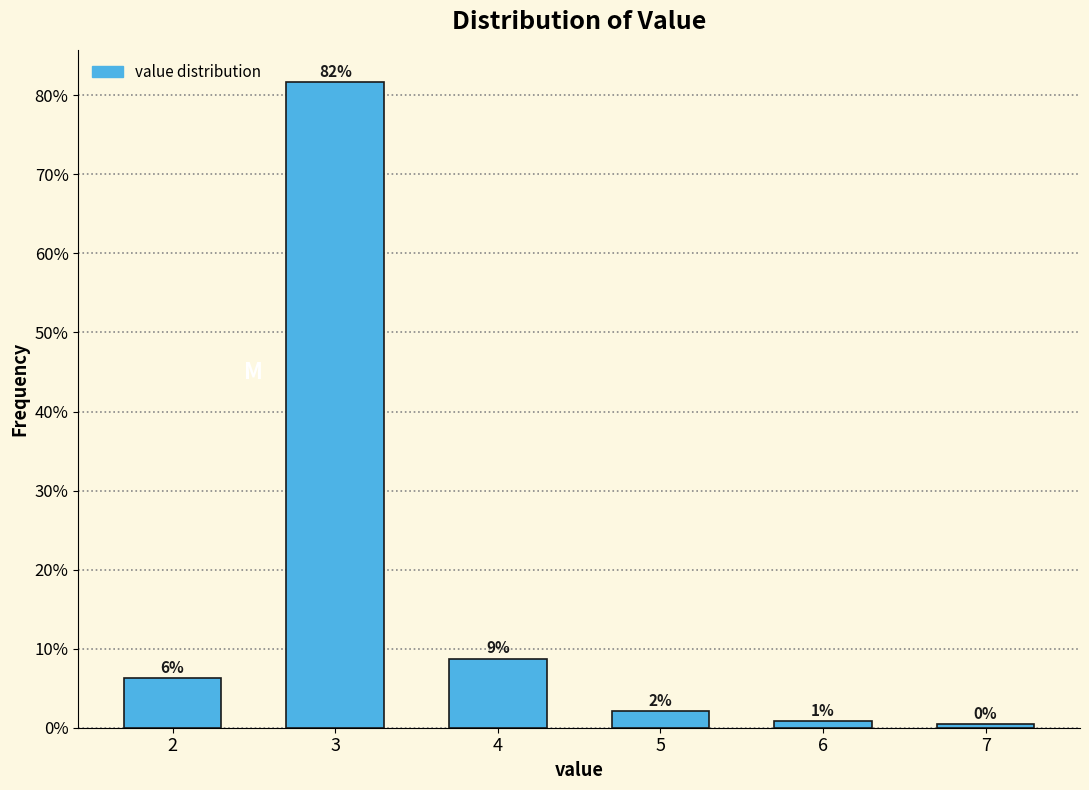

Does the chart contain any negative values?

No